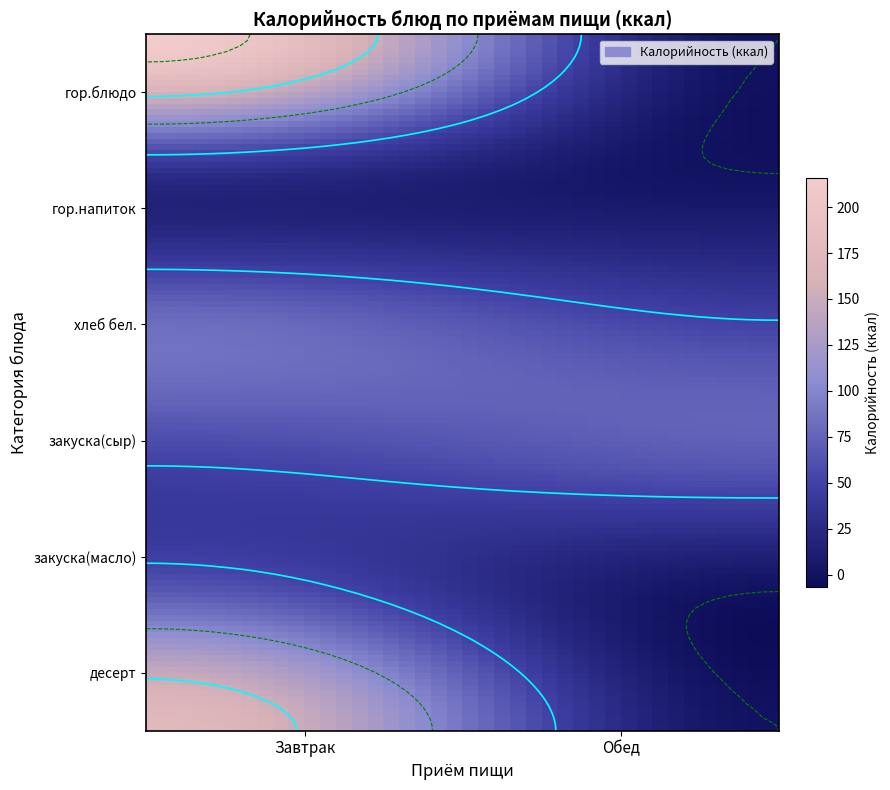

Where does the Завтрак series first go above 78?

гор.блюдо